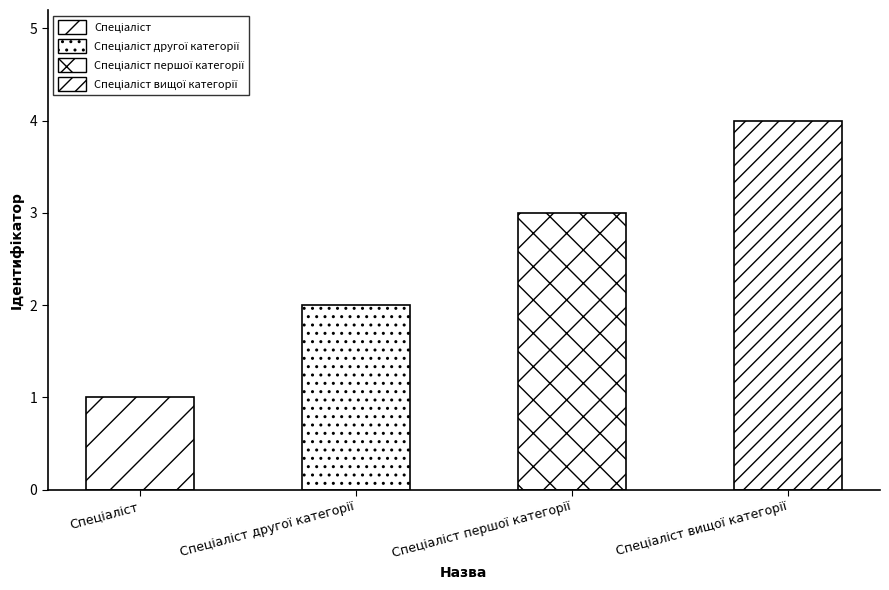

Rank the categories by value from lowest to highest.

Спеціаліст, Спеціаліст другої категорії, Спеціаліст першої категорії, Спеціаліст вищої категорії